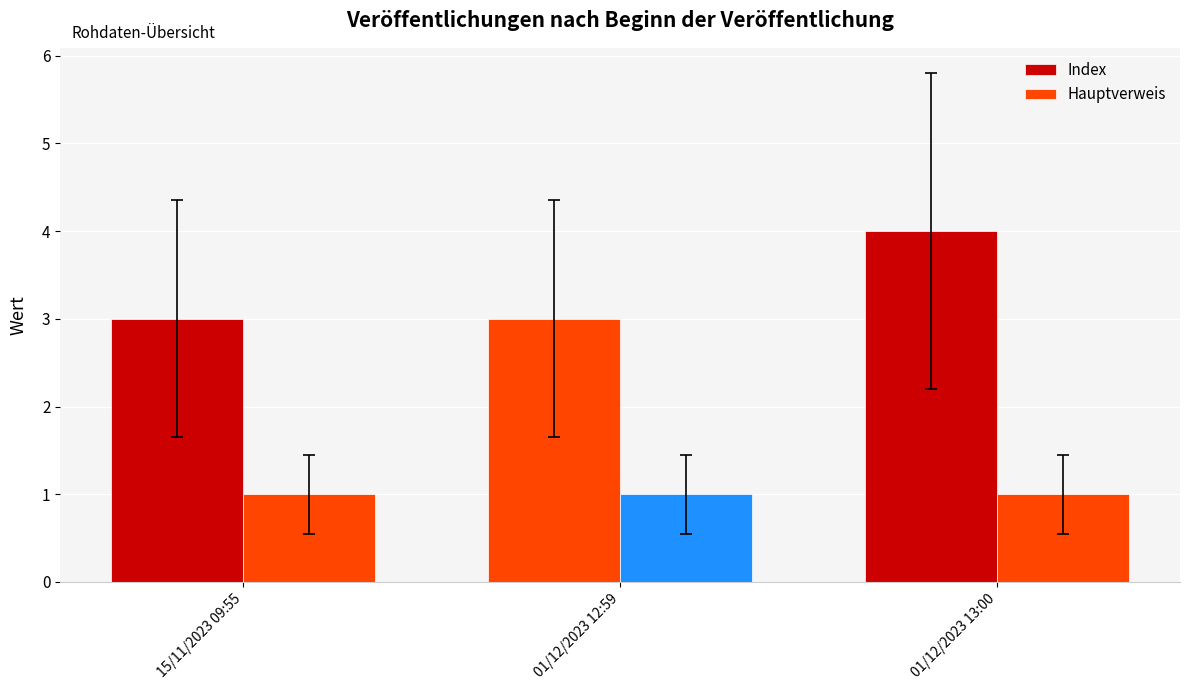

Which category has the highest value across all series?

01/12/2023 13:00